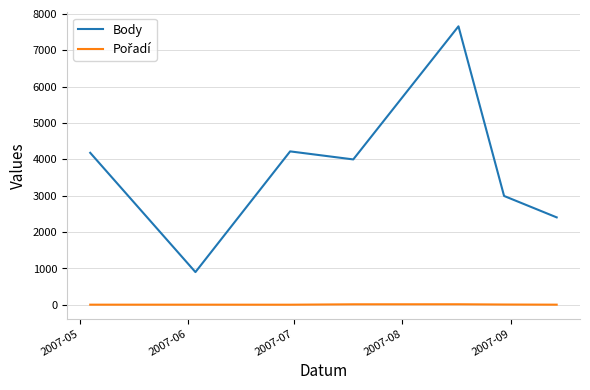

What is the highest value of the Body series?

7661